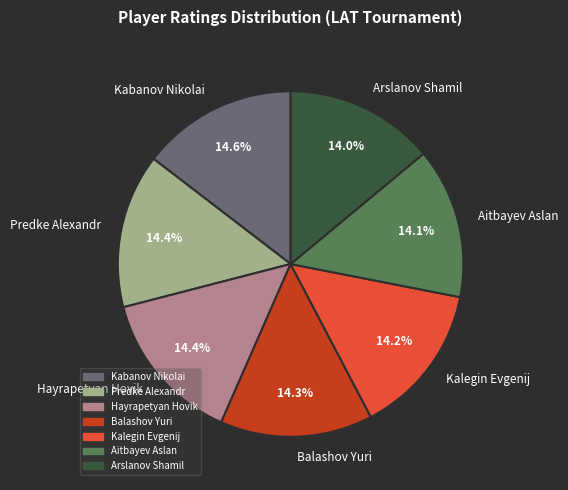

Count the number of slices in the pie.

7